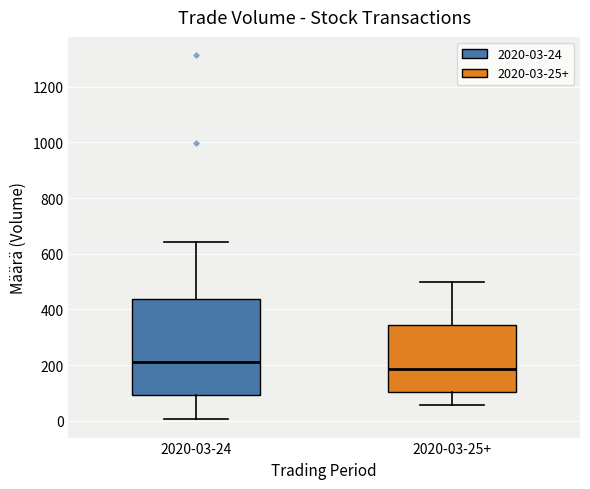

Reading left to right, read every box against the y-axis: the position of its median line, the range the box covers, and the ends of its whiskers. The values are not printed on the chart, so give them approximately, as read against the axis.

2020-03-24: median 220, box 100 to 440, whiskers 0 to 640
2020-03-25+: median 180, box 100 to 340, whiskers 60 to 500